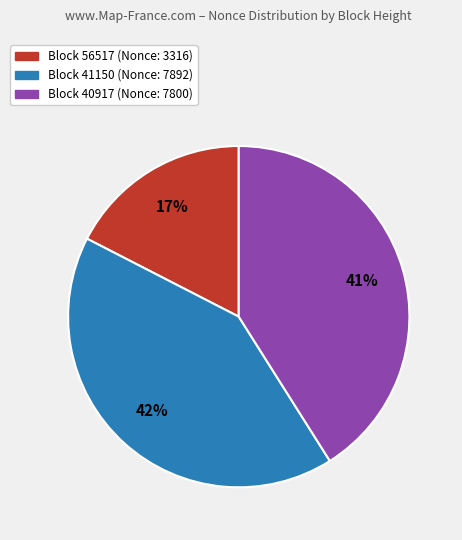

Does any single category account for the majority?

No